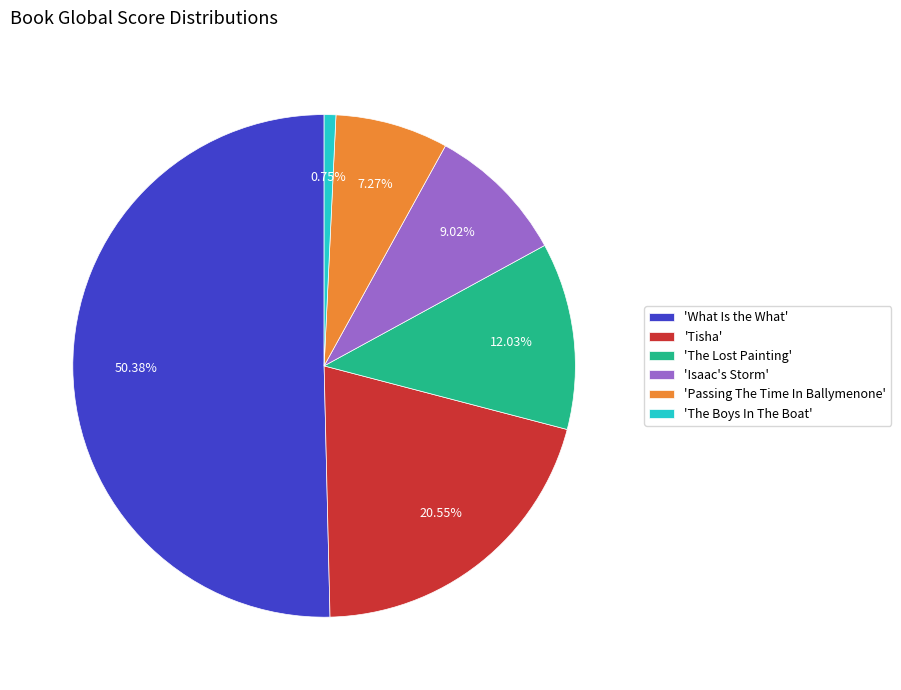

Does 'Tisha' account for over 50% of the chart?

No